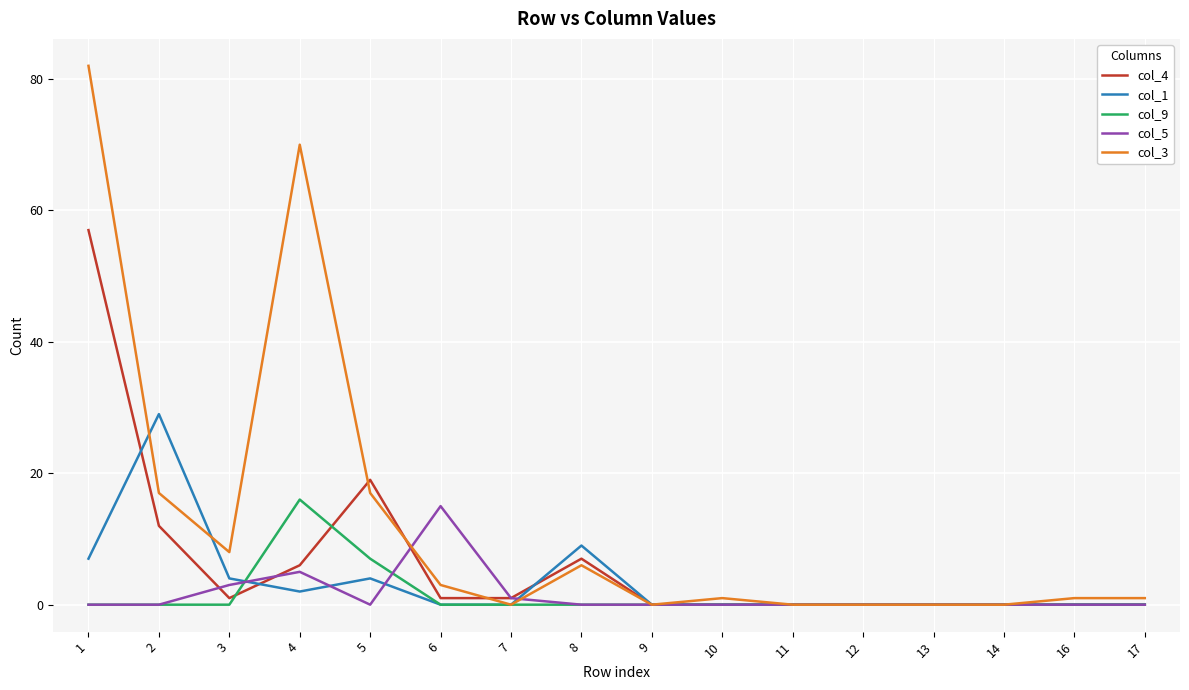

What is the greatest value displayed?

82